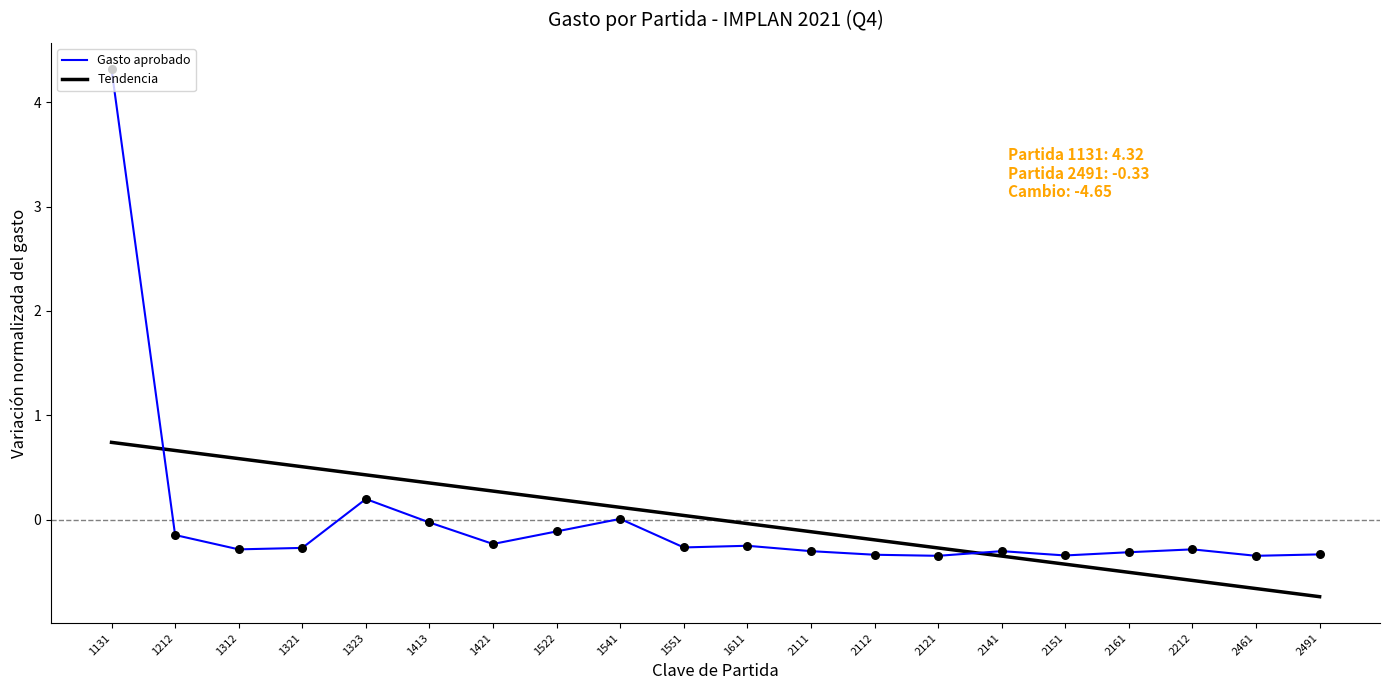

Is the value of Tendencia at 2151 greater than the value of Gasto aprobado at 2112?

No